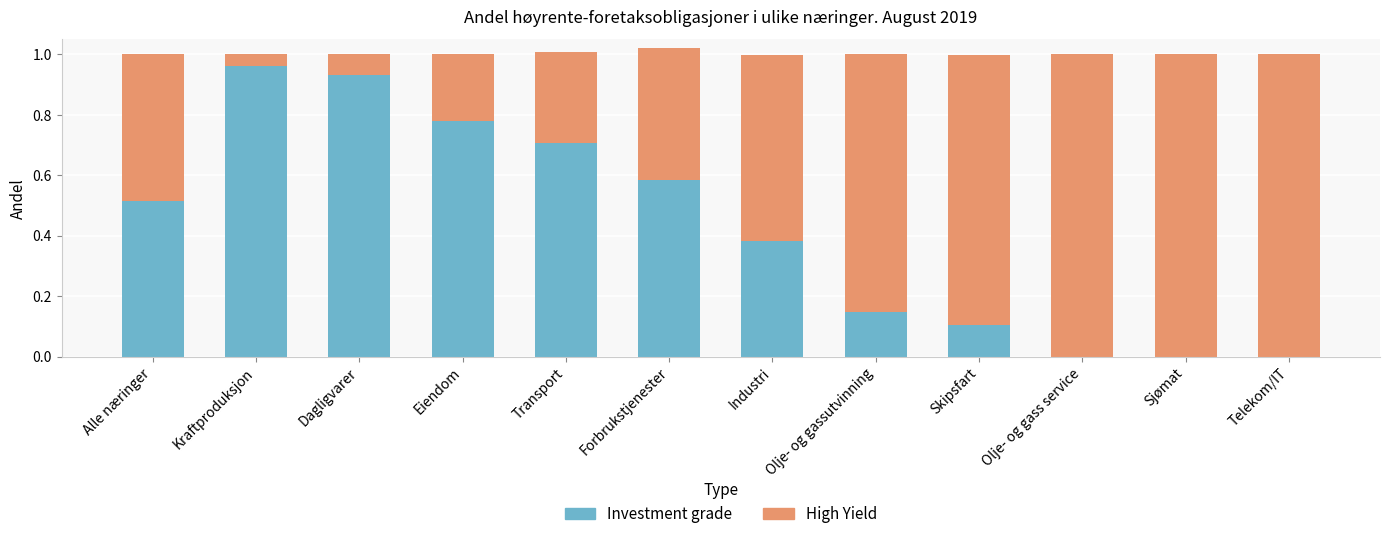

The value of Investment grade at Olje- og gass service is -0.6. True or false?

False